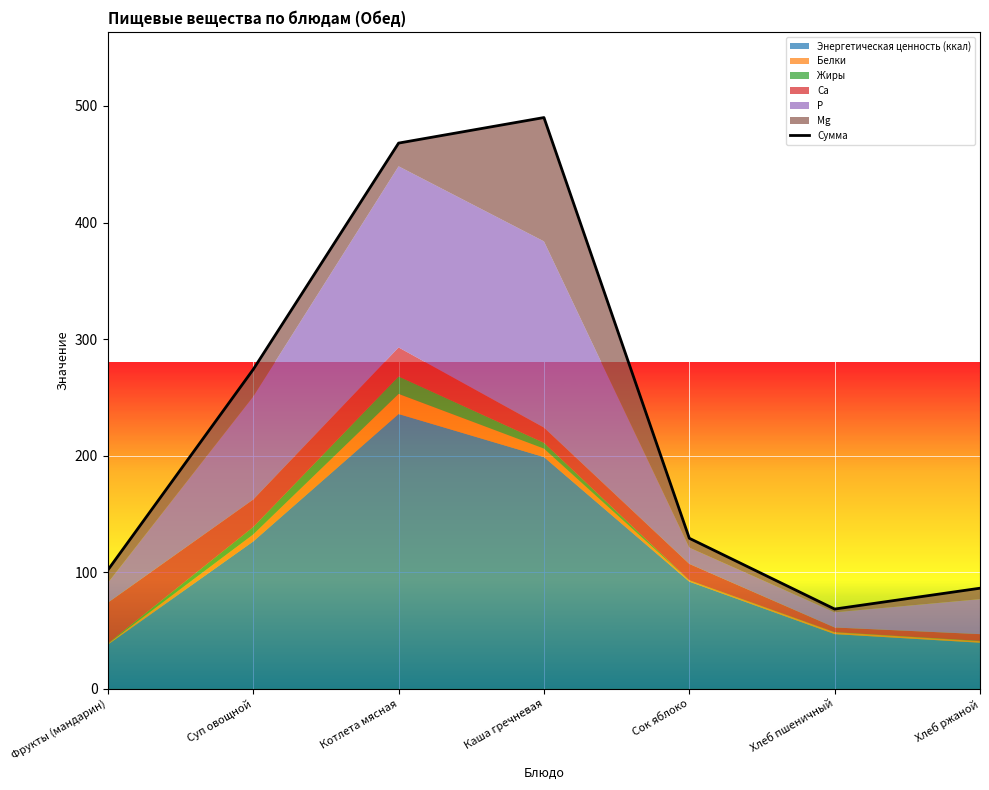

What is the greatest value displayed?

490.1